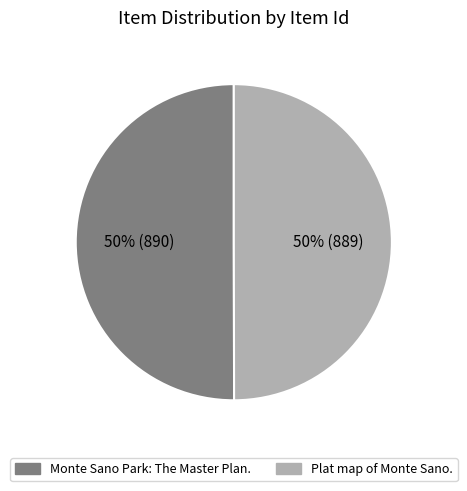

To the nearest percent, what is the average slice percentage?

50%